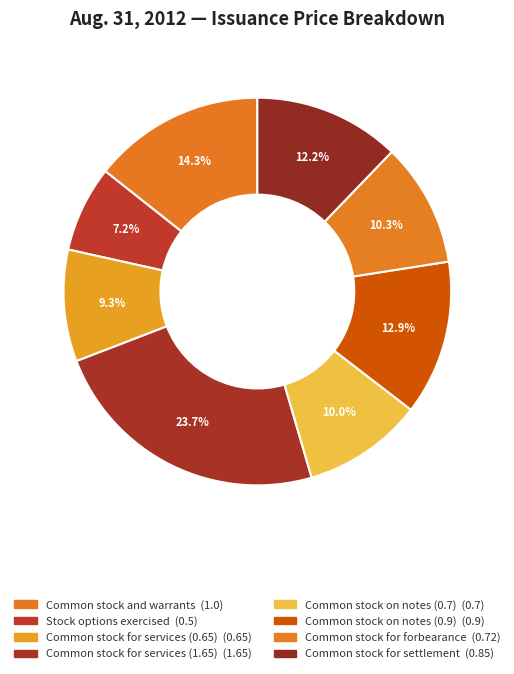

To the nearest percent, what portion does Common stock on notes (0.9) represent?

13%